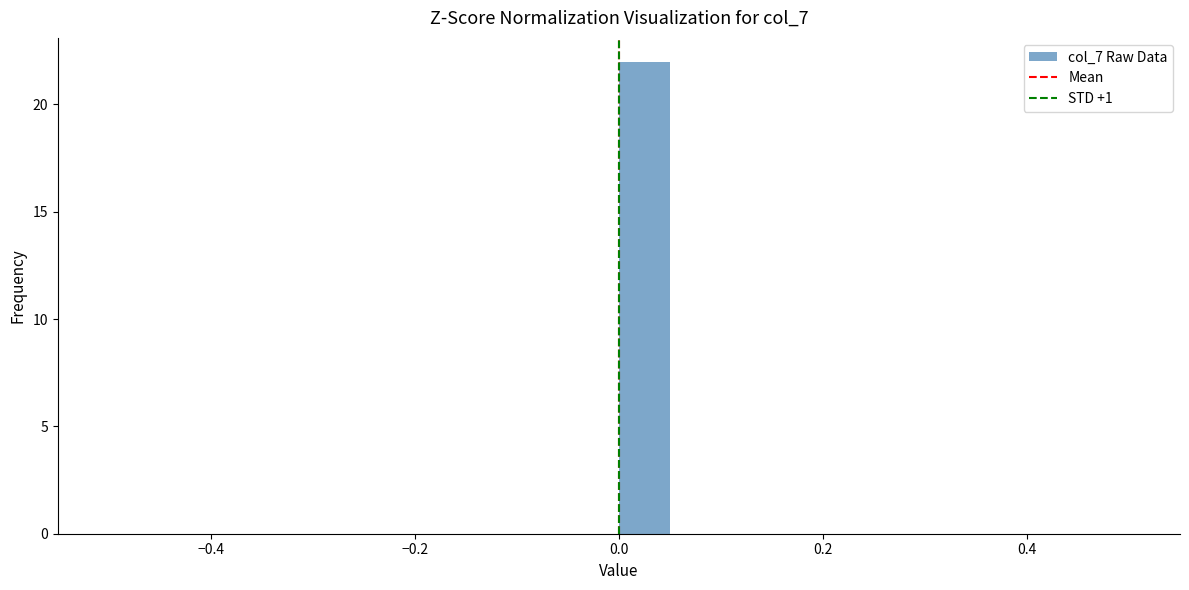

Read against the x-axis, roughly where is the centre of the tallest bar?

0.02